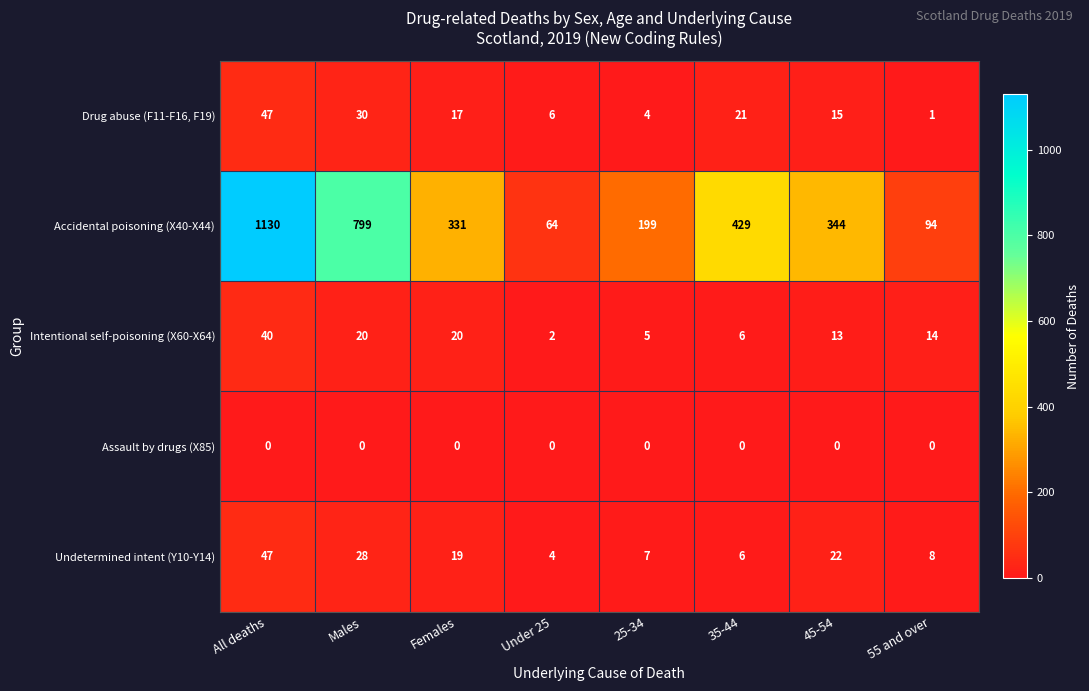

At which category is the sum across all series the highest?

All deaths